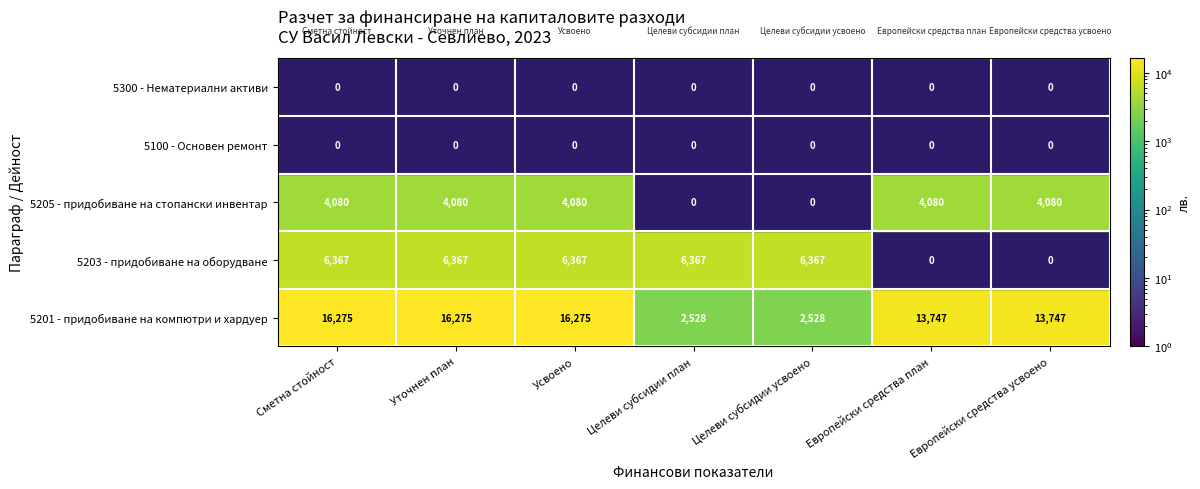

At which label does 5205 - придобиване на стопански инвентар reach its minimum?

Целеви субсидии план